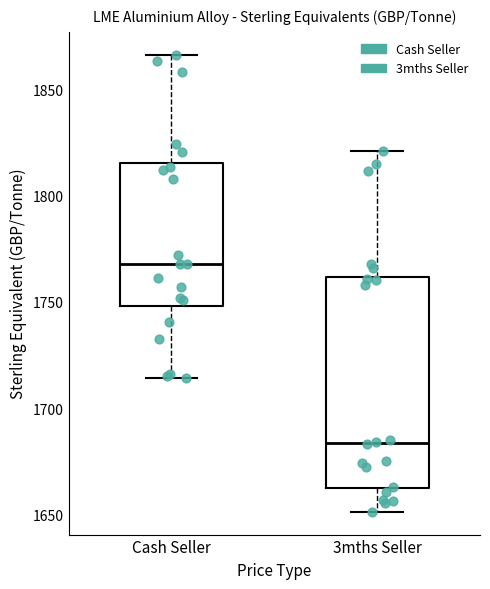

Which box is the tallest, from its lower edge to its upper edge?

3mths Seller